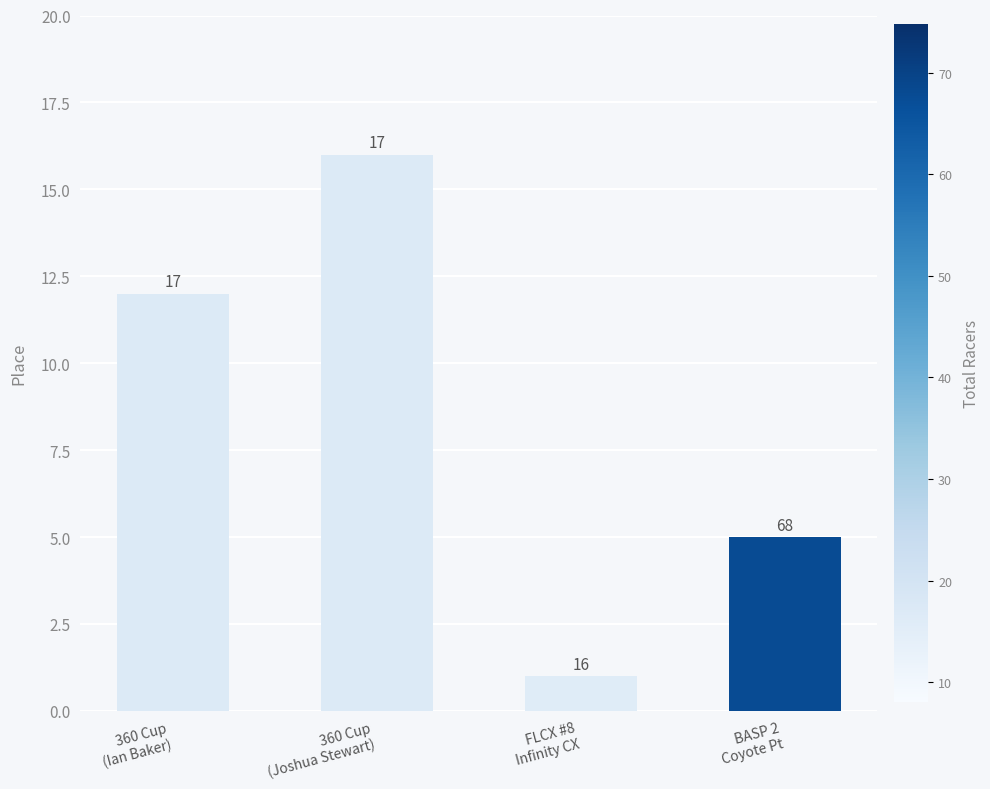

What is the label of the 4th bar from the right?

360 Cup
(Ian Baker)